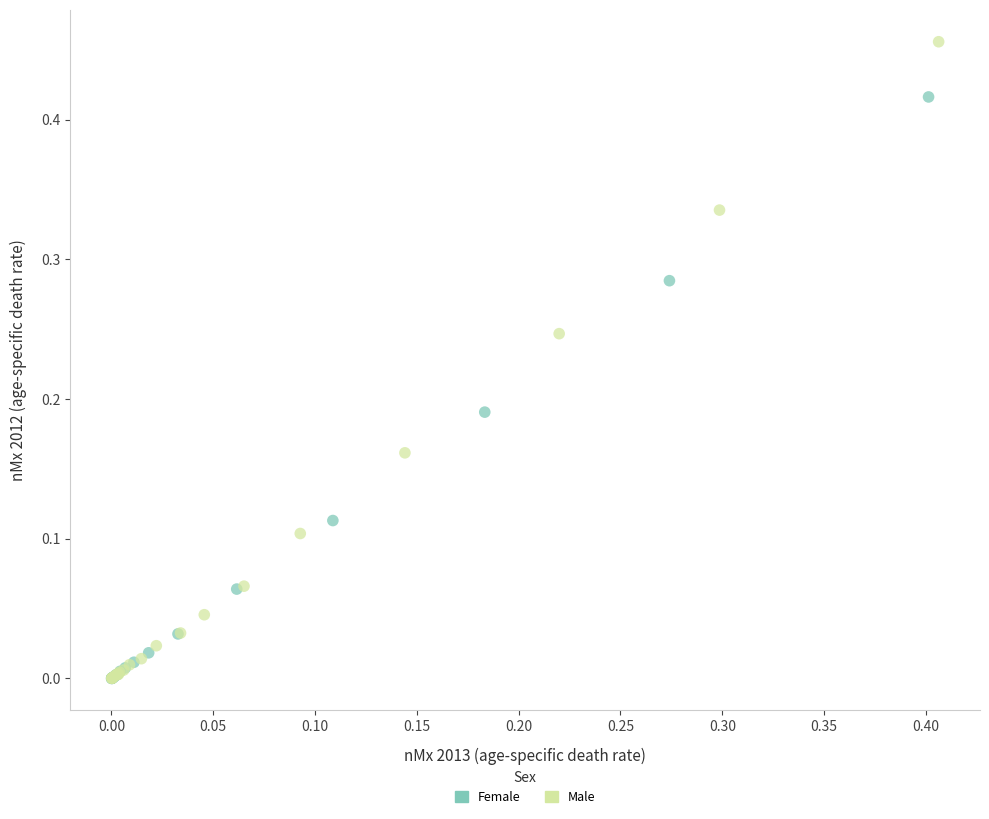

What are all the series names shown in the legend?

Female, Male